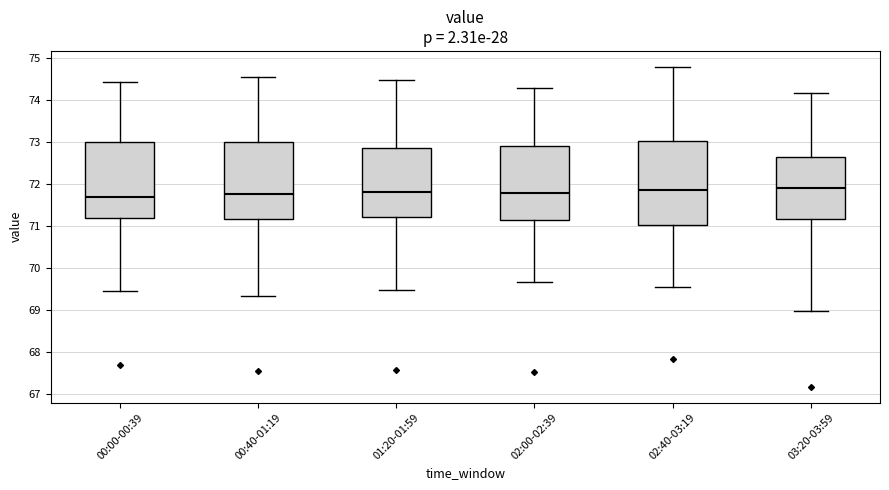

Which box is the tallest, from its lower edge to its upper edge?

02:40-03:19